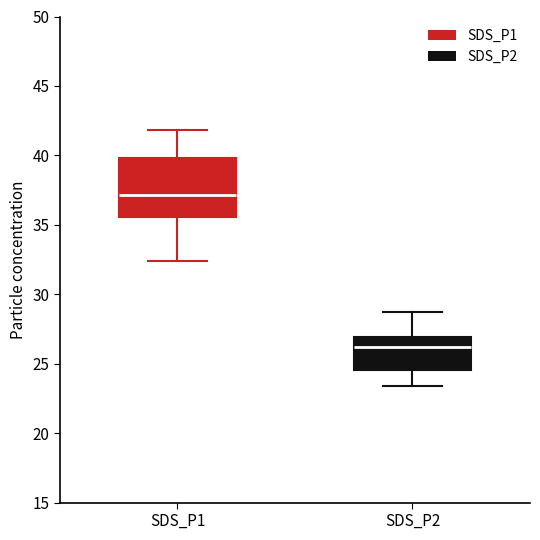

Which box has the lowest median line?

SDS_P2